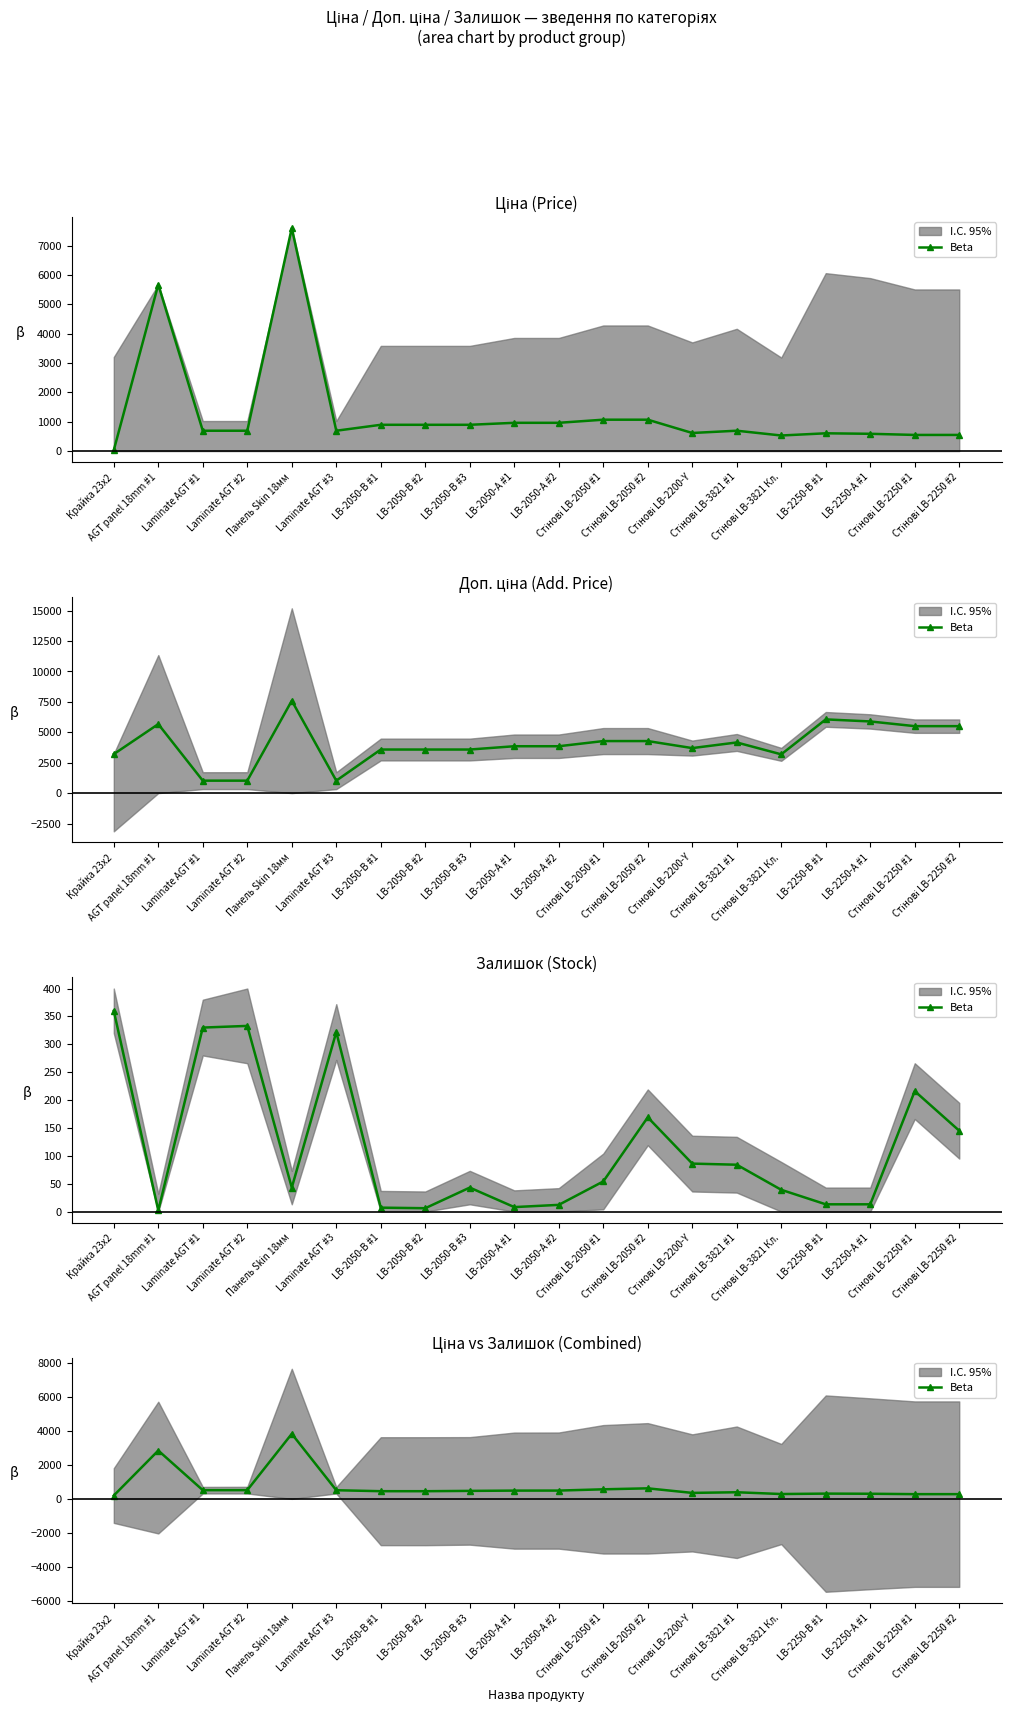

Is it true that the value at LB-2050-В #3 is 279.9?

False